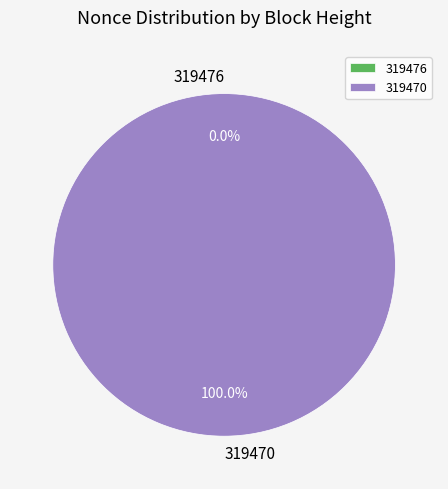

Is there a majority slice in this chart?

Yes